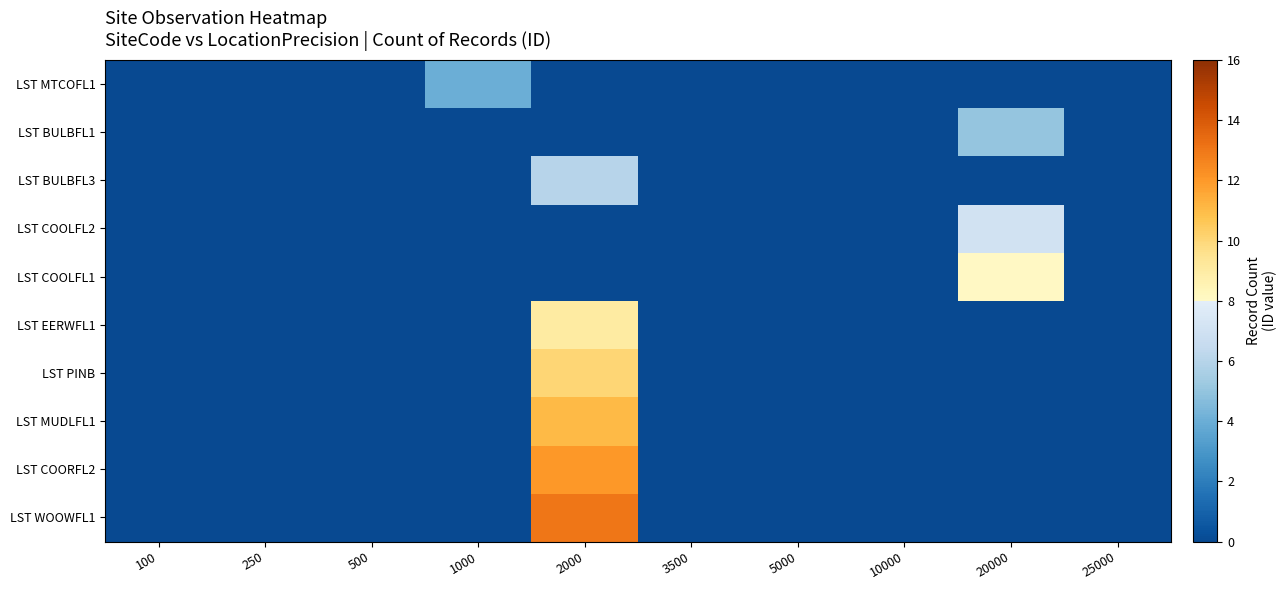

Reading right to left, extract all data points from this chart.

LST MTCOFL1: 25000=0	20000=0	10000=0	5000=0	3500=0	2000=0	1000=4	500=0	250=0	100=0
LST BULBFL1: 25000=0	20000=5	10000=0	5000=0	3500=0	2000=0	1000=0	500=0	250=0	100=0
LST BULBFL3: 25000=0	20000=0	10000=0	5000=0	3500=0	2000=6	1000=0	500=0	250=0	100=0
LST COOLFL2: 25000=0	20000=7	10000=0	5000=0	3500=0	2000=0	1000=0	500=0	250=0	100=0
LST COOLFL1: 25000=0	20000=8	10000=0	5000=0	3500=0	2000=0	1000=0	500=0	250=0	100=0
LST EERWFL1: 25000=0	20000=0	10000=0	5000=0	3500=0	2000=9	1000=0	500=0	250=0	100=0
LST PINB: 25000=0	20000=0	10000=0	5000=0	3500=0	2000=10	1000=0	500=0	250=0	100=0
LST MUDLFL1: 25000=0	20000=0	10000=0	5000=0	3500=0	2000=11	1000=0	500=0	250=0	100=0
LST COORFL2: 25000=0	20000=0	10000=0	5000=0	3500=0	2000=12	1000=0	500=0	250=0	100=0
LST WOOWFL1: 25000=0	20000=0	10000=0	5000=0	3500=0	2000=13	1000=0	500=0	250=0	100=0